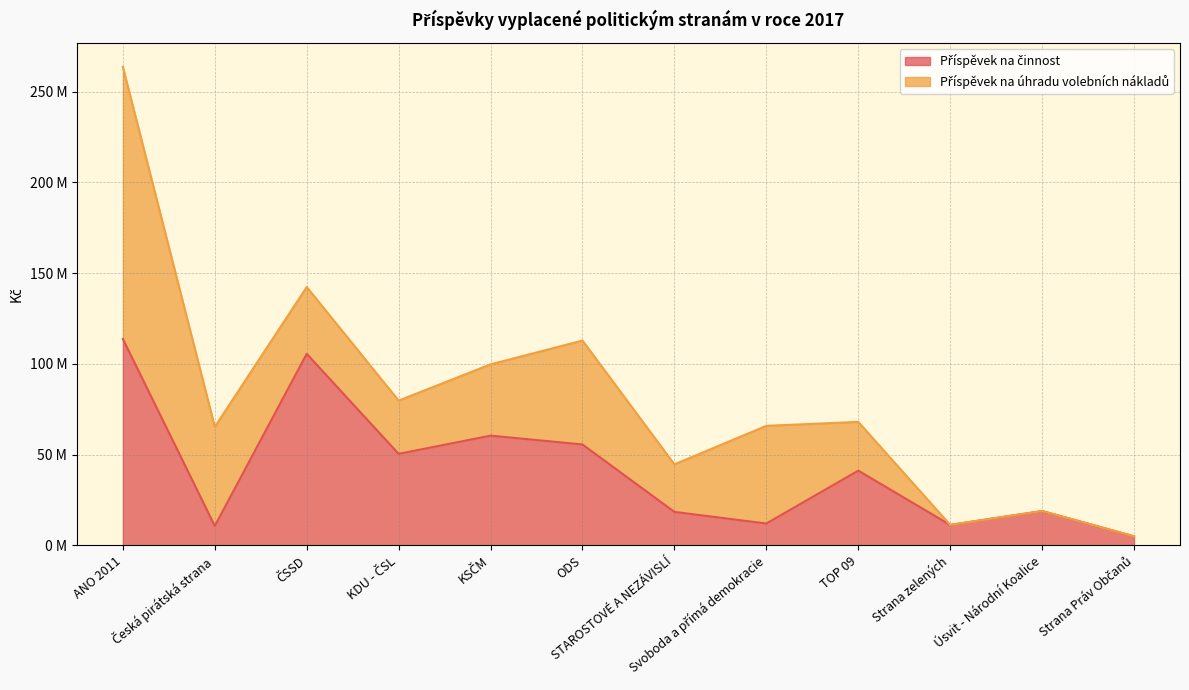

Does the chart have visible grid lines?

Yes